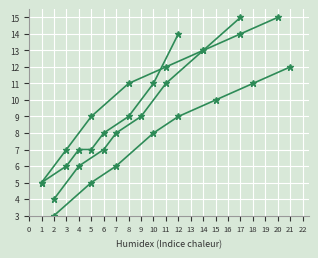

The 海面養殖層 series shows 15 at 15. True or false?

False